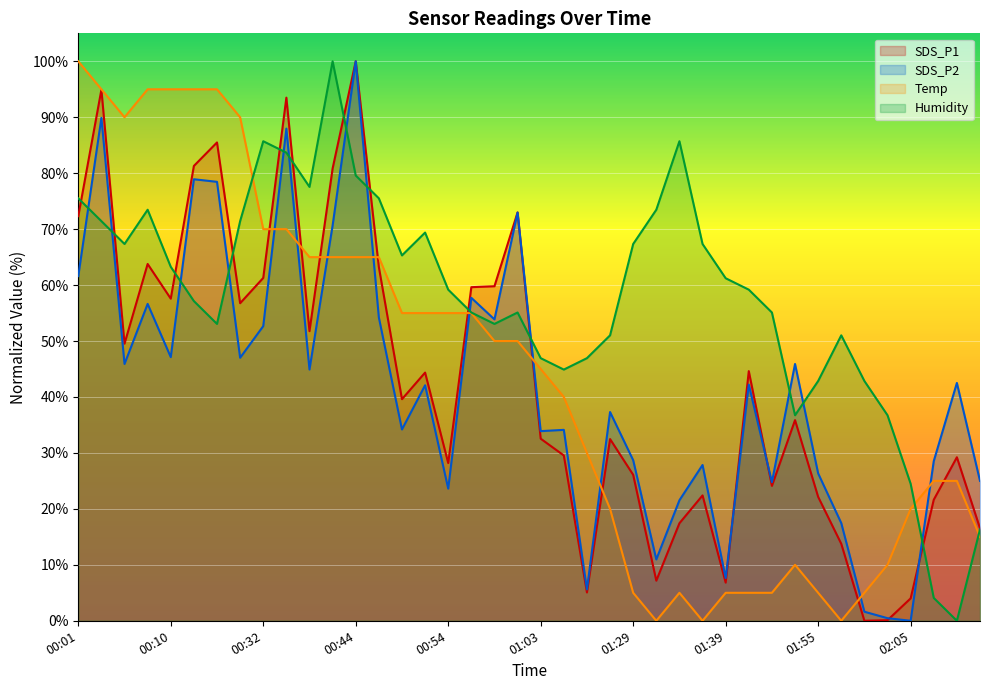

What is the difference between the maximum and minimum values in the SDS_P1 series?

100.0